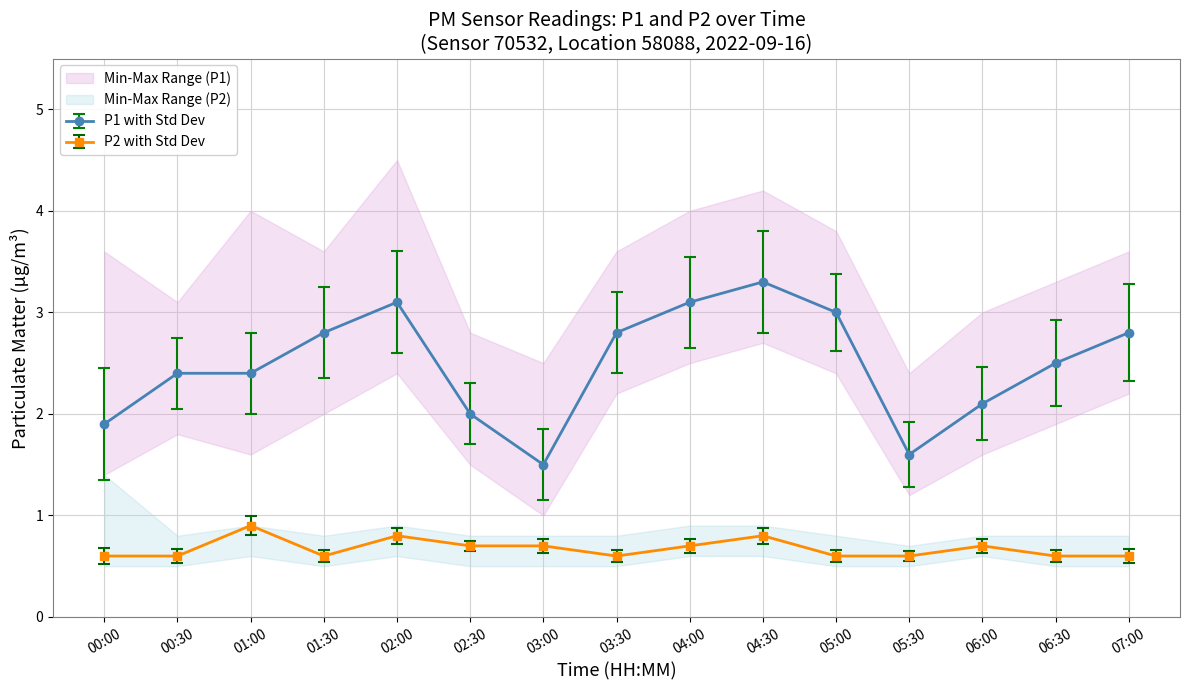

Reading right to left, what are all the values shown in this chart?

P1: 07:00=2.8	06:30=2.5	06:00=2.1	05:30=1.6	05:00=3.0	04:30=3.3	04:00=3.1	03:30=2.8	03:00=1.5	02:30=2.0	02:00=3.1	01:30=2.8	01:00=2.4	00:30=2.4	00:00=1.9
P2: 07:00=0.6	06:30=0.6	06:00=0.7	05:30=0.6	05:00=0.6	04:30=0.8	04:00=0.7	03:30=0.6	03:00=0.7	02:30=0.7	02:00=0.8	01:30=0.6	01:00=0.9	00:30=0.6	00:00=0.6